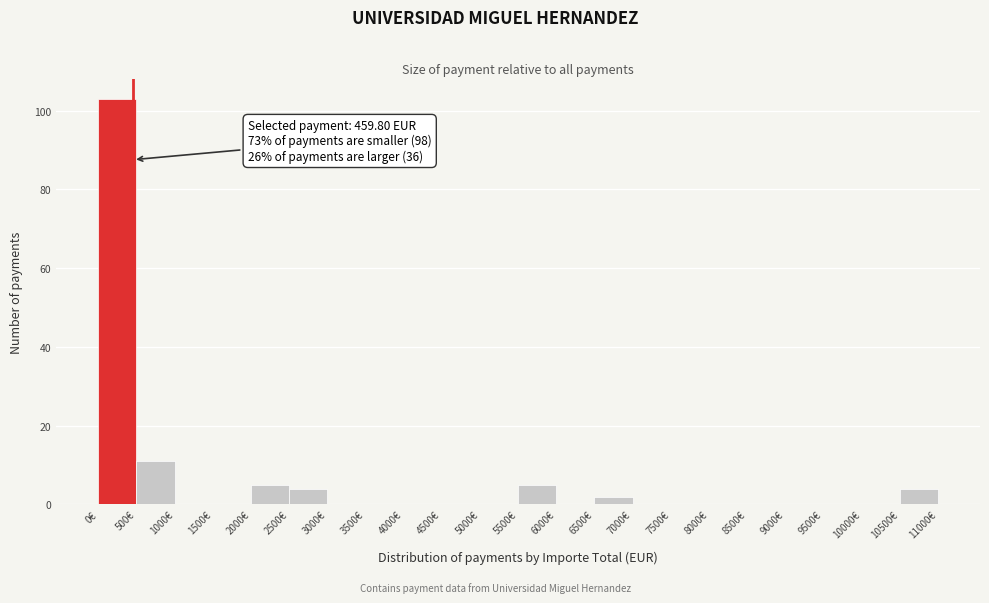

Over which range of the x-axis is the bar tallest?

0 to 500